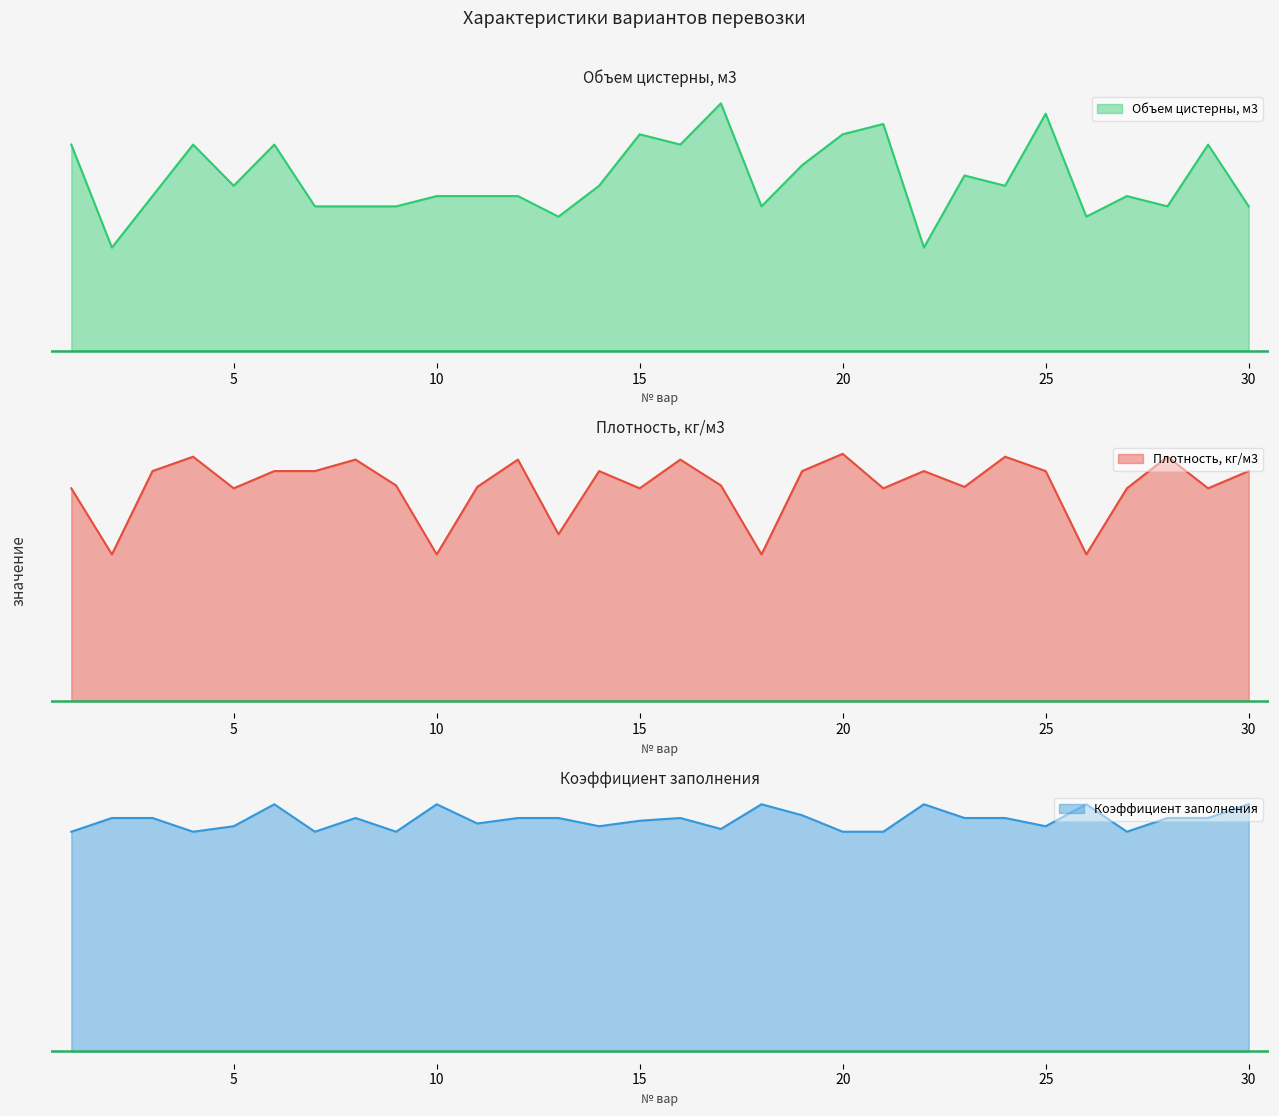

How many interior local valleys does the Коэффициент заполнения series have?

8